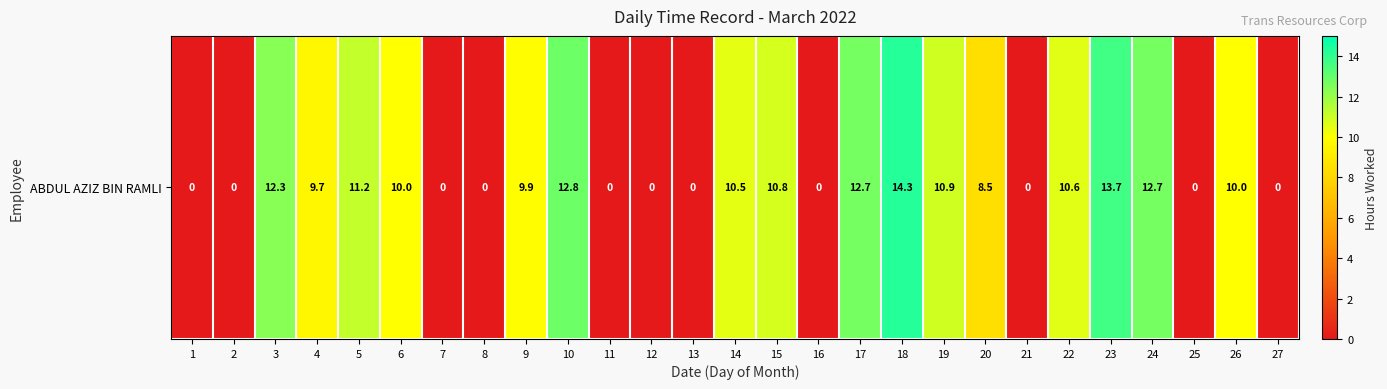

True or false: the data shows 0.0 at 8.

True